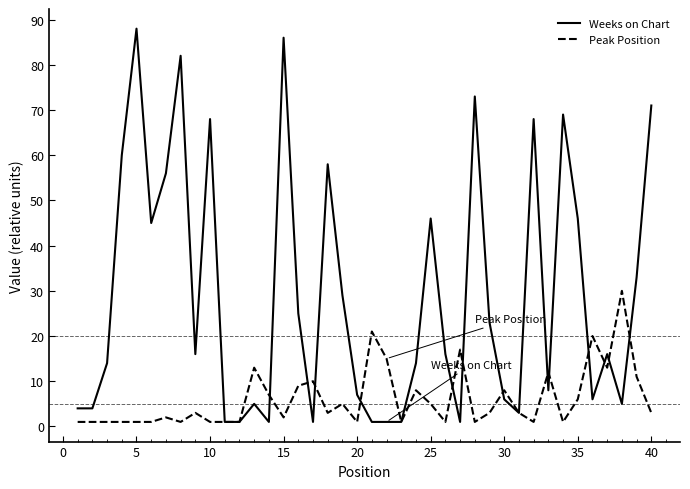

Rank the series by their maximum value, from highest to lowest.

Weeks on Chart, Peak Position